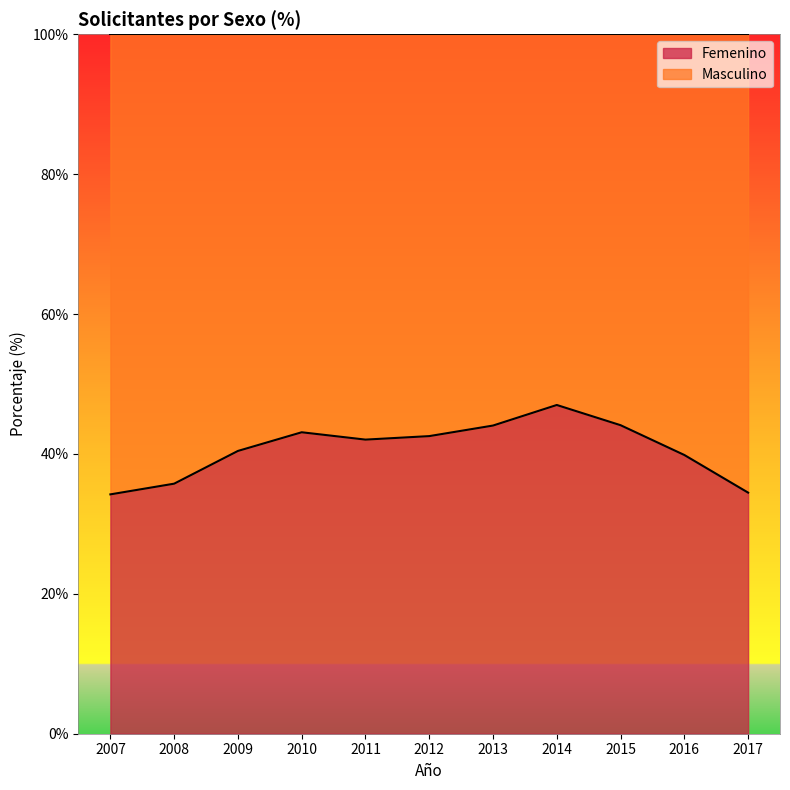

How many interior local peaks (higher than both neighbors) does the data have?

2